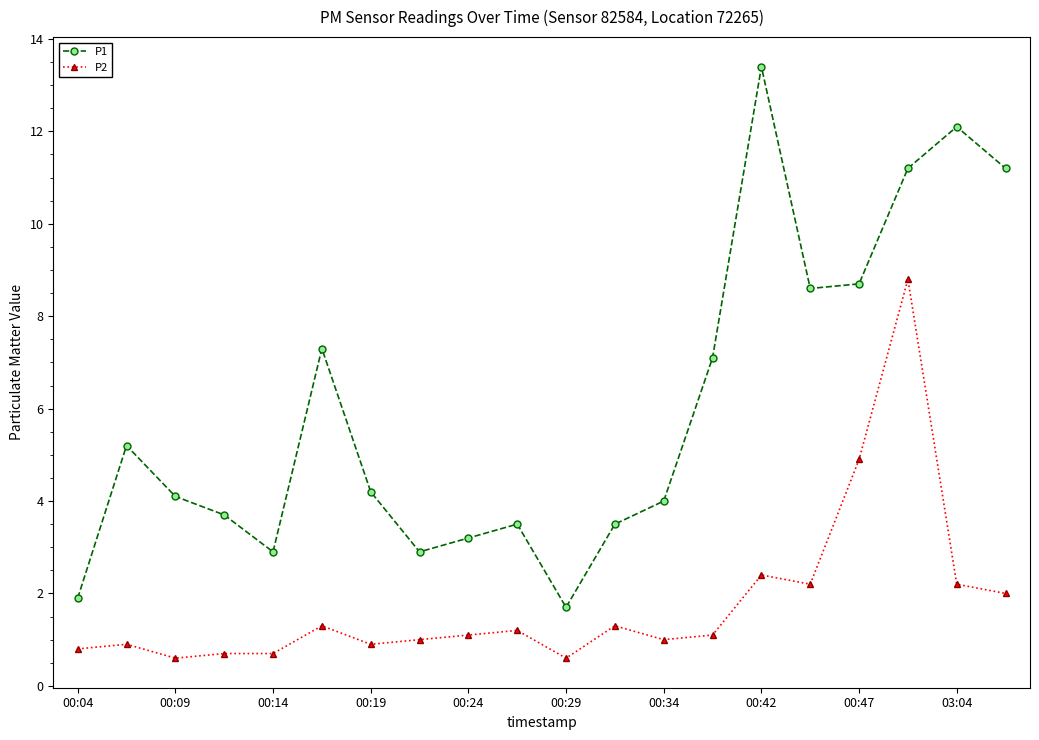

What is the value of the P1 point at the 6th from the left?

7.3